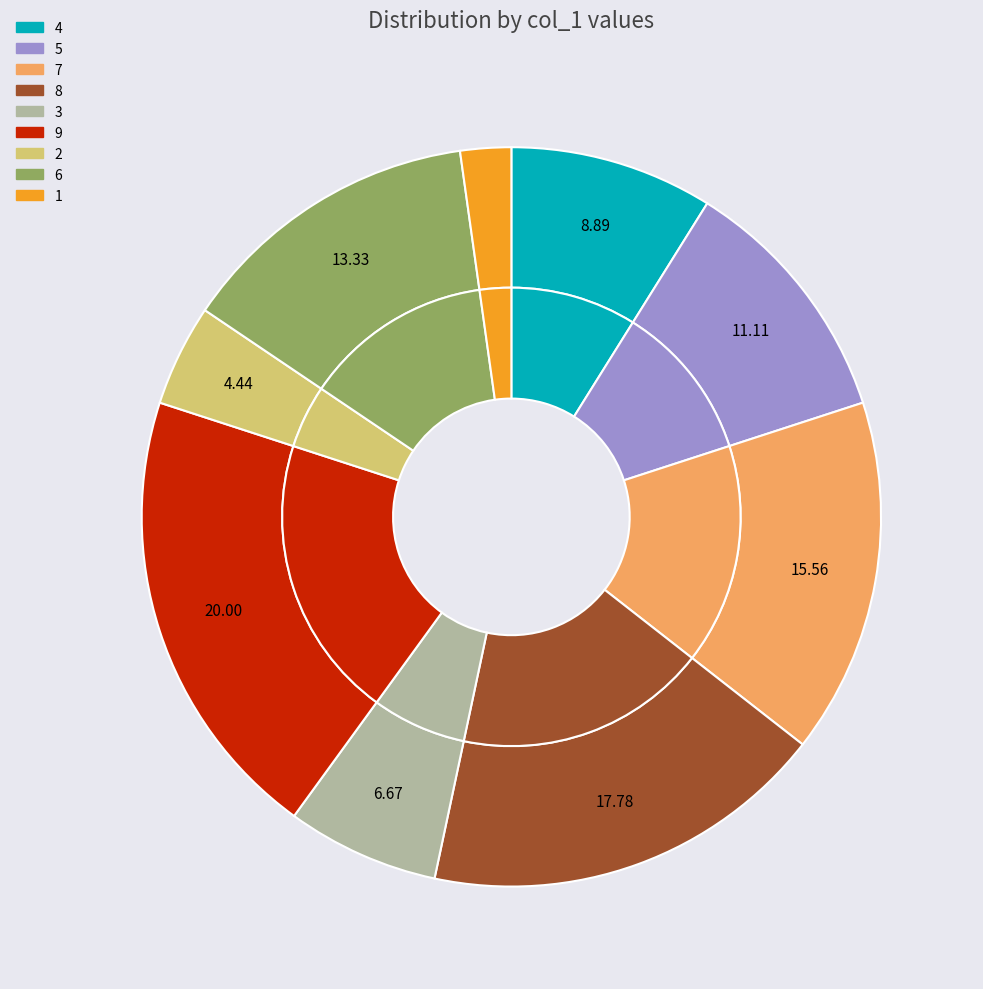

Does any single category account for the majority?

No